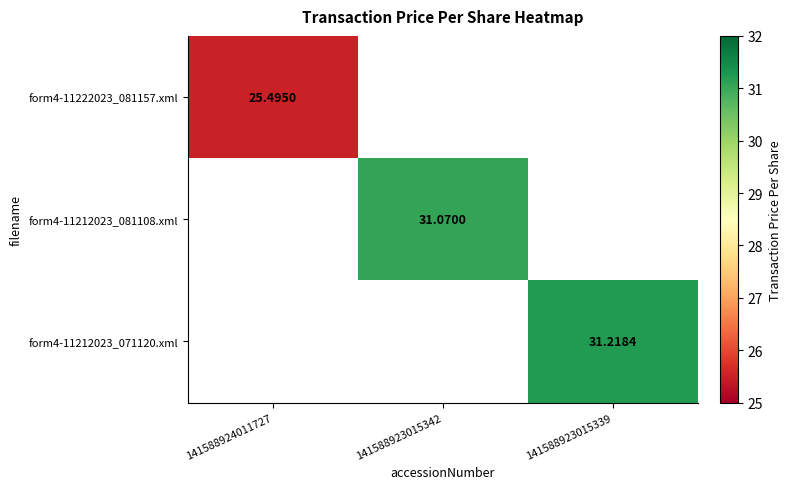

List the series in order of their overall mean, lowest first.

form4-11222023_081157.xml, form4-11212023_081108.xml, form4-11212023_071120.xml